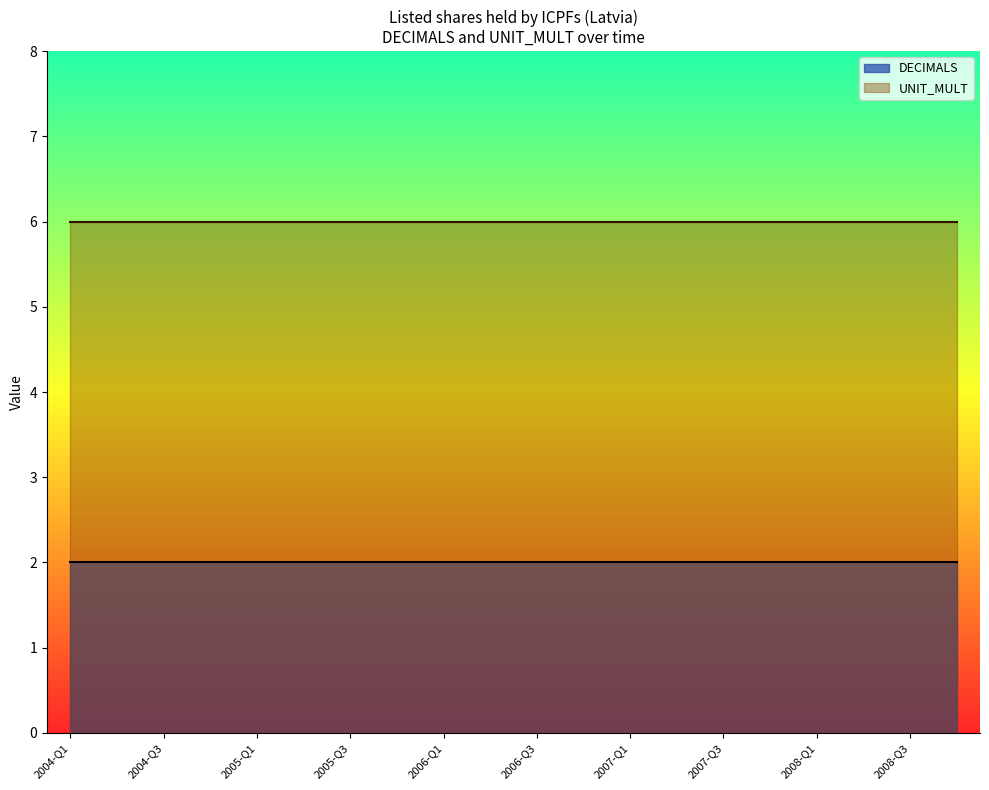

True or false: UNIT_MULT and DECIMALS cross at least once.

False